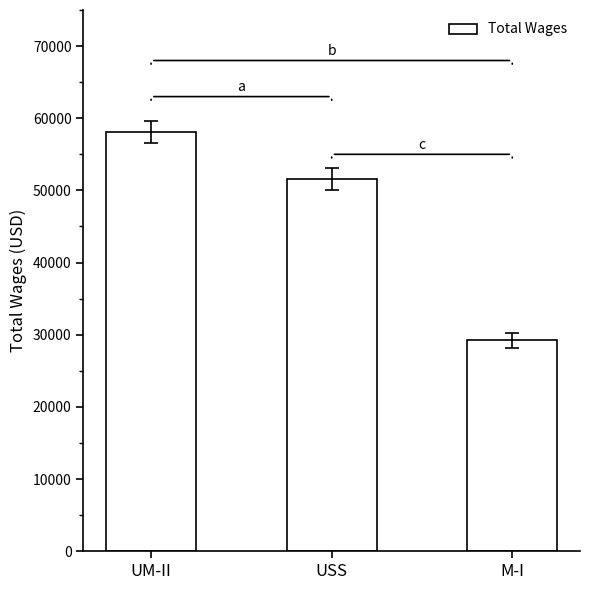

Where is the data nearest to the value 43647?

USS